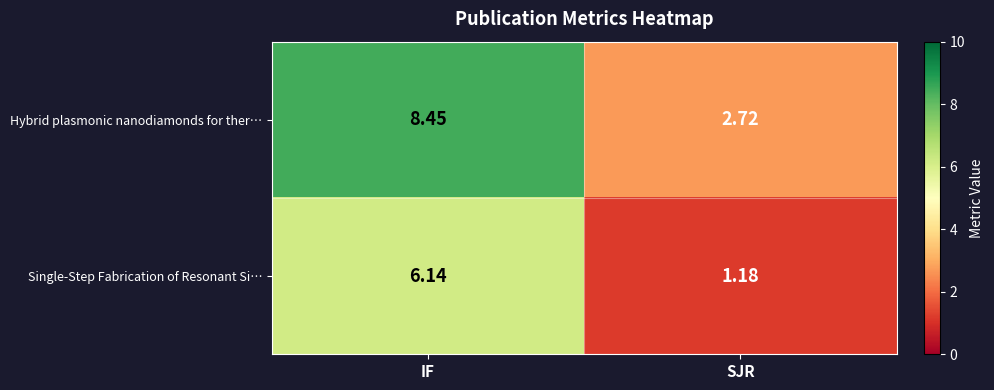

Which series has the widest spread of values?

row_0